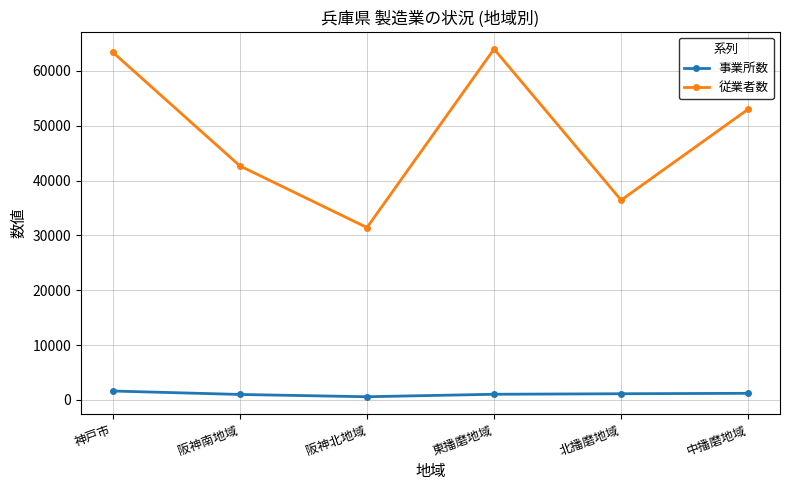

What is the maximum value shown in the chart?

63990